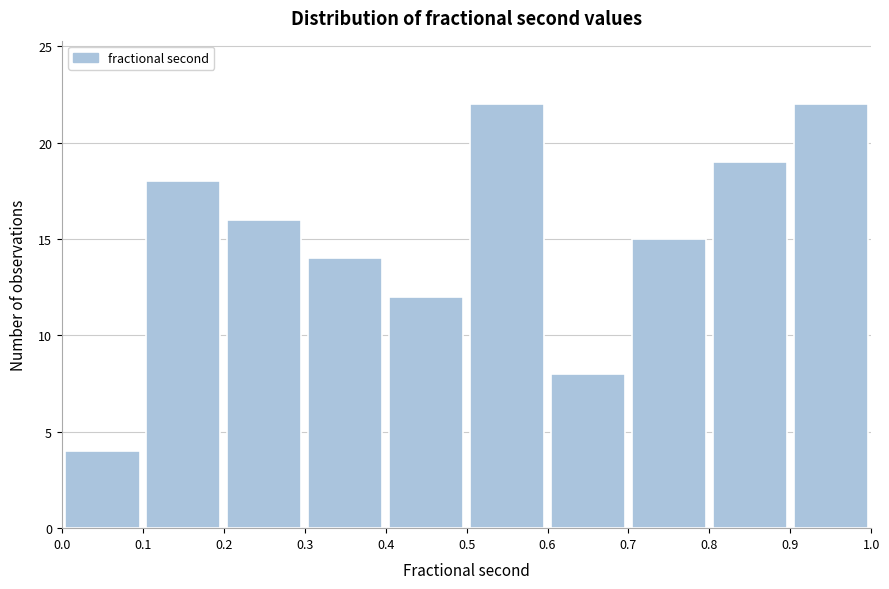

Reading left to right, list every bar in this chart as the range it spans on the x-axis followed by its height. The values are not printed on the chart, so give them approximately, as read against the axis.

0.0 to 0.1: 4
0.1 to 0.2: 18
0.2 to 0.3: 16
0.3 to 0.4: 14
0.4 to 0.5: 12
0.5 to 0.6: 22
0.6 to 0.7: 8
0.7 to 0.8: 15
0.8 to 0.9: 19
0.9 to 1.0: 22